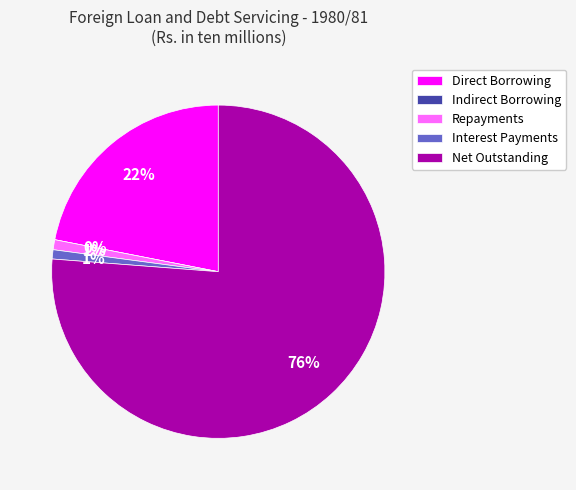

What percentage do Repayments and Net Outstanding together represent?

77.2%